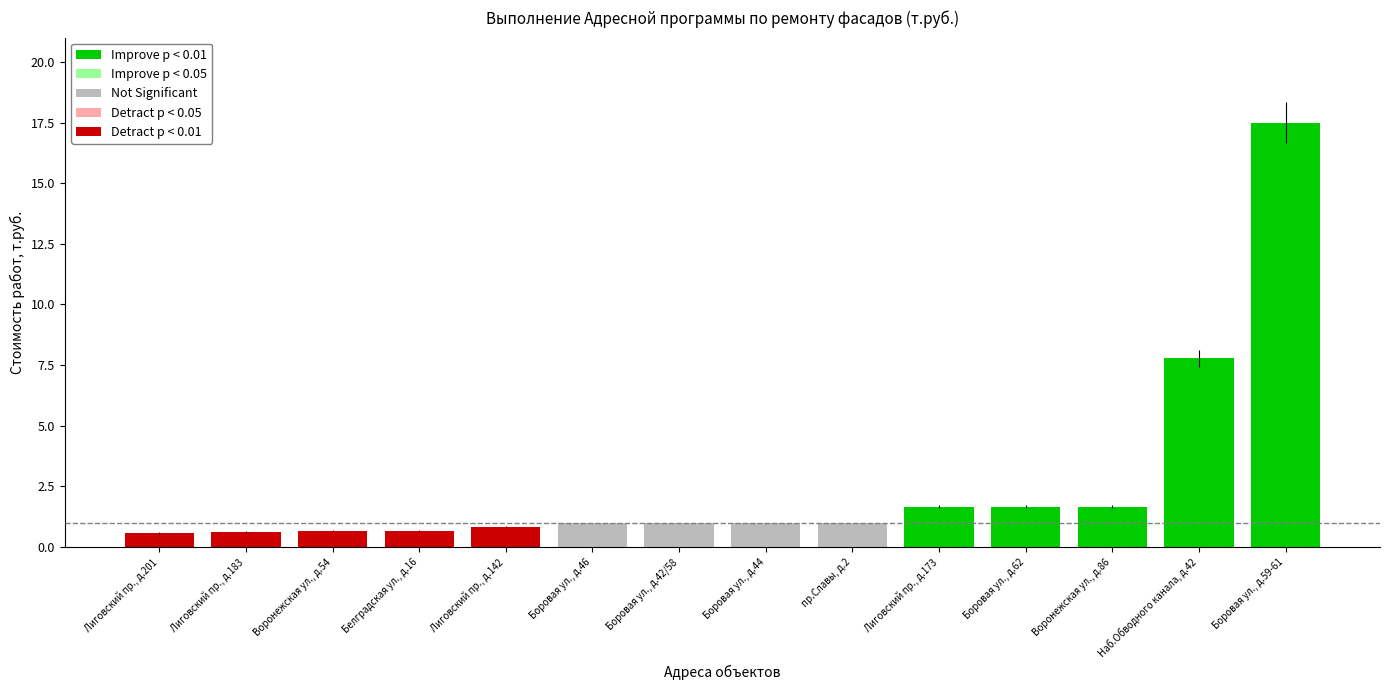

Are the bars horizontal?

No